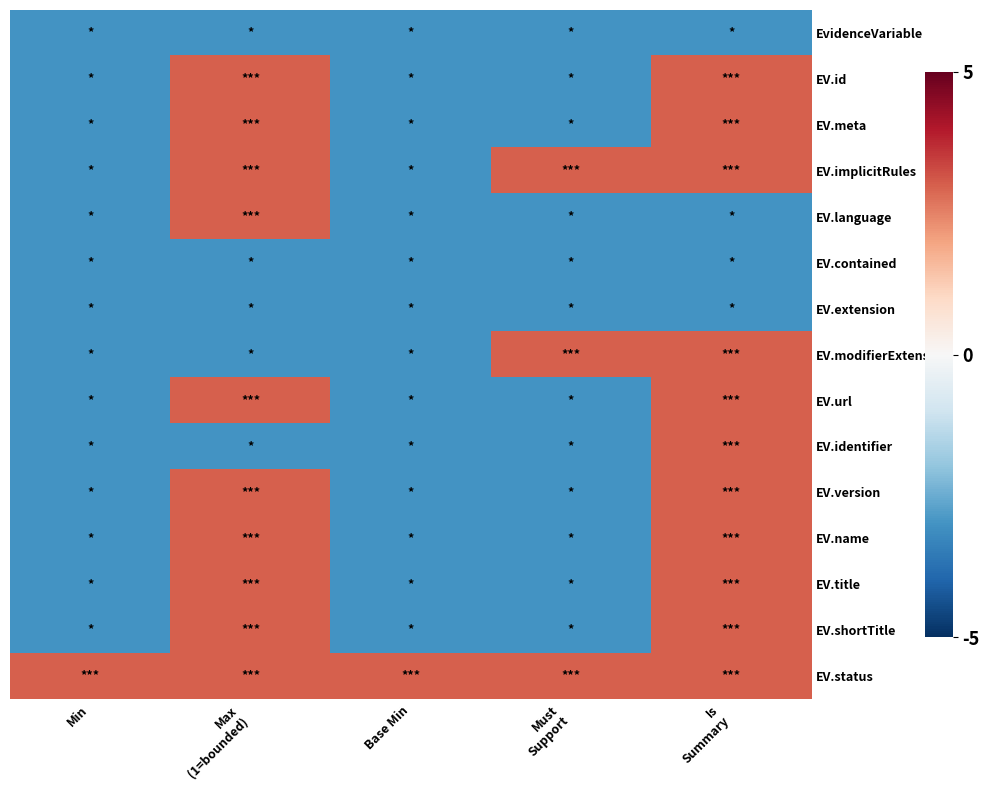

Rank the series by their maximum value, from highest to lowest.

EV.id, EV.meta, EV.implicitRules, EV.language, EV.modifierExtension, EV.url, EV.identifier, EV.version, EV.name, EV.title, EV.shortTitle, EV.status, EvidenceVariable, EV.contained, EV.extension